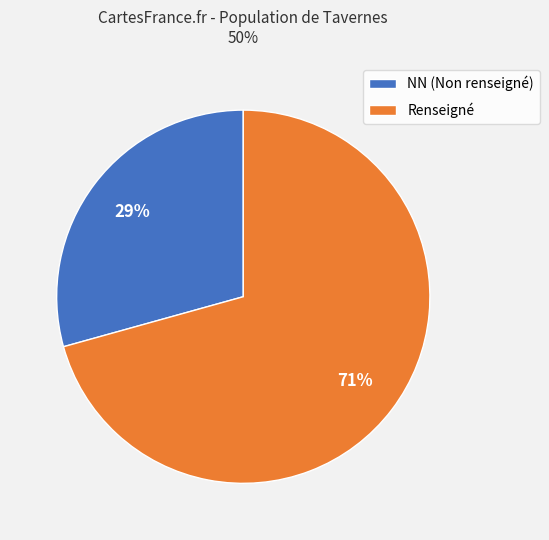

To the nearest percent, what percentage of the pie is Renseigné?

71%